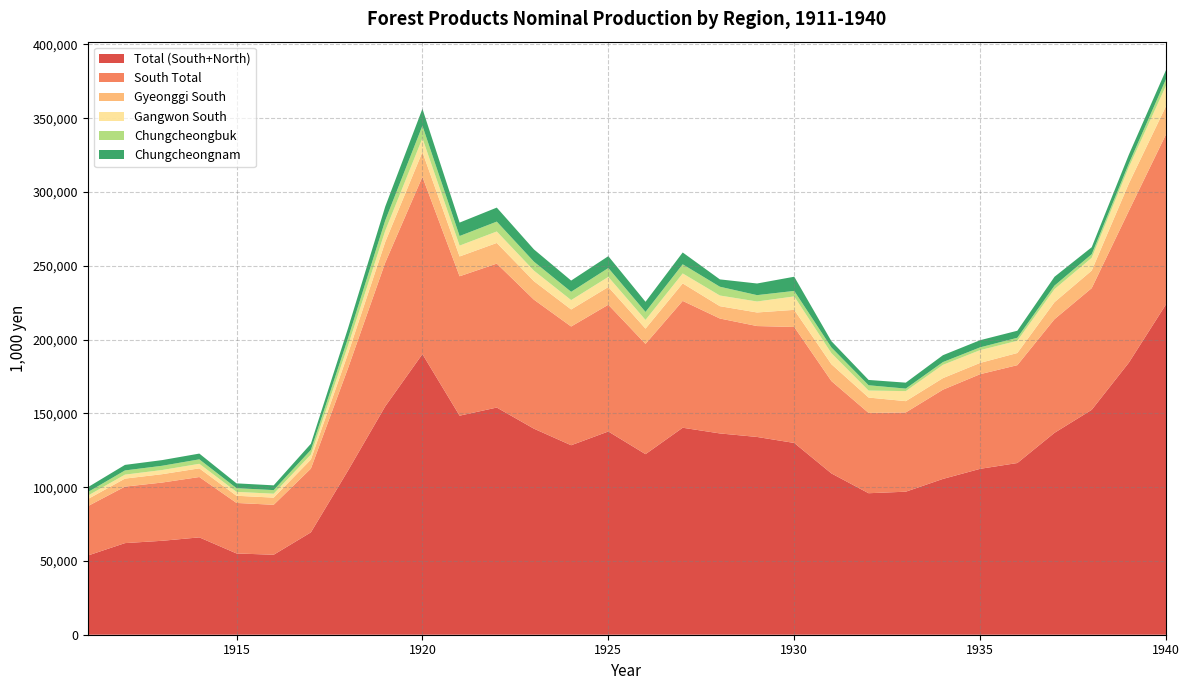

Reading left to right, list all the values displayed in this chart.

Total (South+North): 1911=53652.2	1912=62084.6	1913=63657.1	1914=65974.8	1915=55083.0	1916=54192.7	1917=69363.7	1918=111292.2	1919=154772.3	1920=190181.8	1921=148453.7	1922=153952.4	1923=139620.1	1924=128407.8	1925=137738.1	1926=122359.4	1927=140274.5	1928=136416.1	1929=134026.8	1930=129964.0	1931=109317.9	1932=95894.4	1933=96932.0	1934=105596.4	1935=112427.7	1936=116358.1	1937=136832.8	1938=152408.0	1939=184406.7	1940=223960.1
South Total: 1911=33458.3	1912=38275.0	1913=39471.6	1914=40904.7	1915=34225.8	1916=33859.7	1917=43192.2	1918=69399.8	1919=97389.9	1920=120156.6	1921=94467.6	1922=97561.7	1923=87432.9	1924=80466.0	1925=85897.8	1926=74728.1	1927=85951.8	1928=77878.6	1929=75157.9	1930=78589.0	1931=62579.0	1932=54418.4	1933=53712.2	1934=60471.2	1935=64141.4	1936=66318.5	1937=77014.1	1938=82451.4	1939=102855.9	1940=115238.9
Gyeonggi South: 1911=4793.0	1912=5438.0	1913=5667.2	1914=5868.3	1915=4860.2	1916=4862.2	1917=6166.8	1918=9886.6	1919=13991.0	1920=16835.4	1921=13431.3	1922=13984.3	1923=12527.3	1924=11550.1	1925=12006.8	1926=10348.7	1927=11859.8	1928=8357.7	1929=9208.2	1930=11610.8	1931=11407.7	1932=10415.1	1933=7648.3	1934=7833.9	1935=7646.8	1936=8240.9	1937=11531.9	1938=11901.0	1939=18573.4	1940=19099.8
Gangwon South: 1911=2319.0	1912=2694.4	1913=2820.0	1914=3091.5	1915=2647.2	1916=2646.1	1917=3362.1	1918=5370.1	1919=7572.9	1920=9281.8	1921=7350.2	1922=7776.7	1923=7133.3	1924=6357.0	1925=6844.8	1926=5899.0	1927=6749.4	1928=7227.3	1929=7428.8	1930=9109.3	1931=7491.7	1932=4731.1	1933=6799.7	1934=9005.2	1935=8650.9	1936=8286.0	1937=8834.4	1938=8659.3	1939=11077.1	1940=13866.5
Chungcheongbuk: 1911=2407.1	1912=2844.7	1913=2882.7	1914=3017.1	1915=2507.8	1916=2442.5	1917=3158.3	1918=5046.1	1919=6990.3	1920=8471.6	1921=6491.2	1922=6689.5	1923=6083.0	1924=5618.2	1925=6014.1	1926=5413.6	1927=6201.1	1928=5954.4	1929=4314.8	1930=3726.5	1931=3874.9	1932=3595.9	1933=1707.4	1934=1870.2	1935=1891.8	1936=2043.0	1937=2387.0	1938=2443.1	1939=2390.0	1940=4429.7
Chungcheongnam: 1911=3293.0	1912=3752.6	1913=3838.1	1914=3905.7	1915=3254.1	1916=3229.0	1917=4155.8	1918=6750.1	1919=9461.7	1920=11492.1	1921=9108.7	1922=9494.4	1923=8316.5	1924=7609.0	1925=8042.3	1926=6882.0	1927=8015.4	1928=4980.7	1929=7886.2	1930=9617.4	1931=4252.1	1932=3607.2	1933=4024.8	1934=4667.1	1935=4851.0	1936=4762.2	1937=5978.3	1938=4726.2	1939=6077.6	1940=6176.3